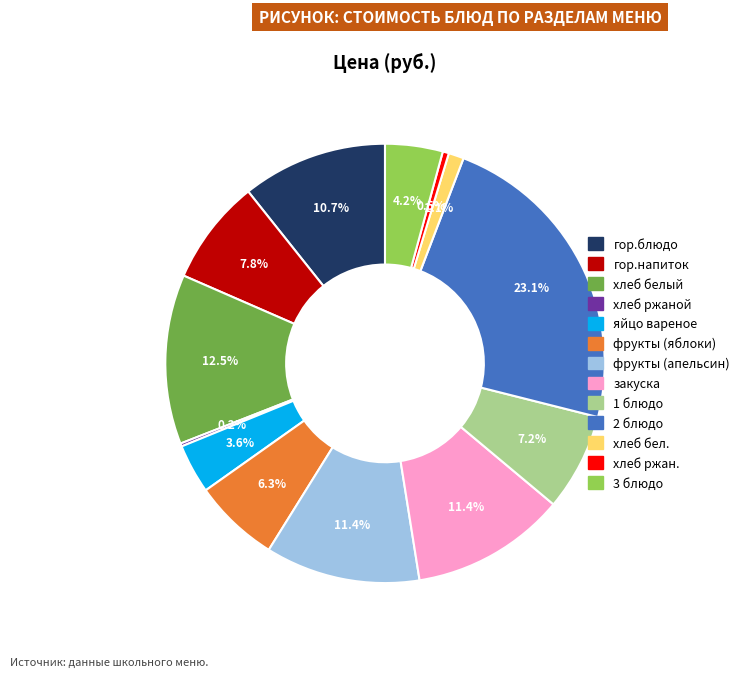

What is the ratio of the value at 1 блюдо to the value at хлеб белый?

0.6